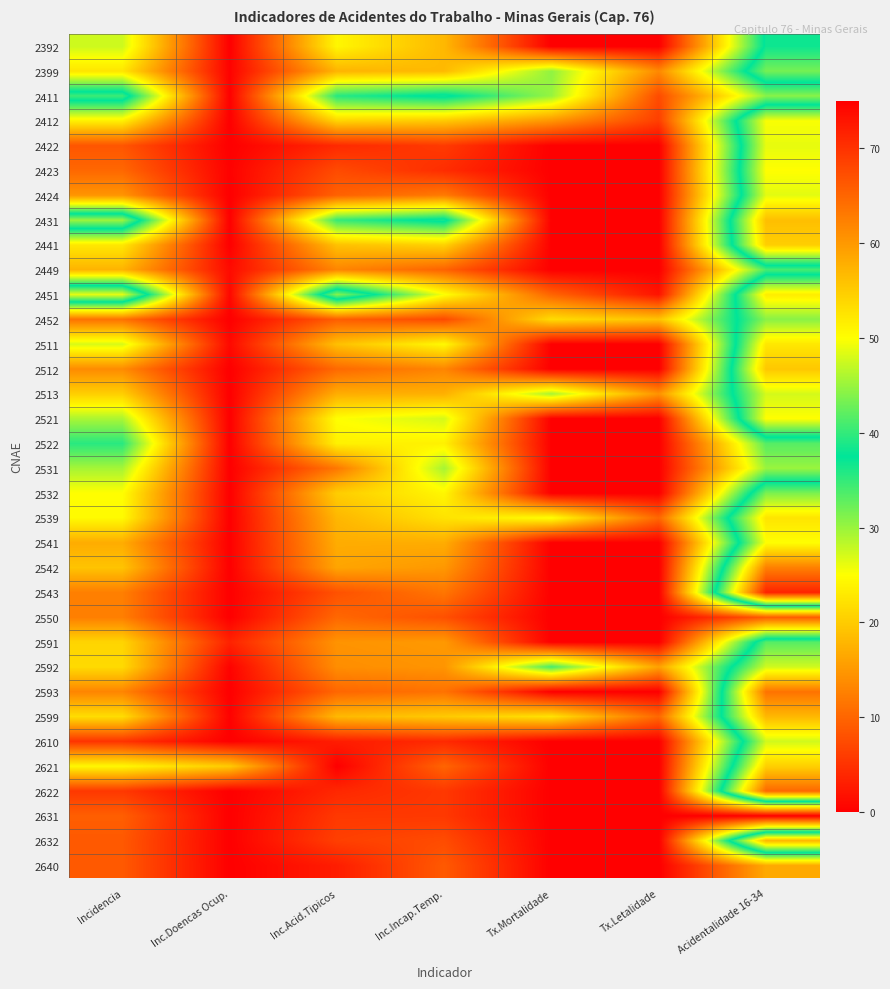

Reading left to right, extract all data points from this chart.

2392: Incidencia=27.5	Inc.Doencas Ocup.=0.0	Inc.Acid.Tipicos=24.2	Inc.Incap.Temp.=18.1	Tx.Mortalidade=0.0	Tx.Letalidade=0.0	Acidentalidade 16-34=38.2
2399: Incidencia=22.6	Inc.Doencas Ocup.=0.3	Inc.Acid.Tipicos=17.7	Inc.Incap.Temp.=18.3	Tx.Mortalidade=30.5	Tx.Letalidade=13.5	Acidentalidade 16-34=43.2
2411: Incidencia=40.5	Inc.Doencas Ocup.=0.1	Inc.Acid.Tipicos=35.7	Inc.Incap.Temp.=38.4	Tx.Mortalidade=30.1	Tx.Letalidade=7.4	Acidentalidade 16-34=30.8
2412: Incidencia=23.7	Inc.Doencas Ocup.=0.0	Inc.Acid.Tipicos=20.9	Inc.Incap.Temp.=19.7	Tx.Mortalidade=14.7	Tx.Letalidade=6.2	Acidentalidade 16-34=49.7
2422: Incidencia=8.4	Inc.Doencas Ocup.=0.0	Inc.Acid.Tipicos=4.1	Inc.Incap.Temp.=5.8	Tx.Mortalidade=0.0	Tx.Letalidade=0.0	Acidentalidade 16-34=48.8
2423: Incidencia=10.2	Inc.Doencas Ocup.=0.2	Inc.Acid.Tipicos=7.4	Inc.Incap.Temp.=4.5	Tx.Mortalidade=0.0	Tx.Letalidade=0.0	Acidentalidade 16-34=50.0
2424: Incidencia=14.6	Inc.Doencas Ocup.=0.0	Inc.Acid.Tipicos=9.6	Inc.Incap.Temp.=12.1	Tx.Mortalidade=0.0	Tx.Letalidade=0.0	Acidentalidade 16-34=48.6
2431: Incidencia=45.2	Inc.Doencas Ocup.=0.0	Inc.Acid.Tipicos=34.9	Inc.Incap.Temp.=38.6	Tx.Mortalidade=0.0	Tx.Letalidade=0.0	Acidentalidade 16-34=56.2
2441: Incidencia=22.8	Inc.Doencas Ocup.=0.0	Inc.Acid.Tipicos=19.0	Inc.Incap.Temp.=20.6	Tx.Mortalidade=0.0	Tx.Letalidade=0.0	Acidentalidade 16-34=54.8
2449: Incidencia=17.7	Inc.Doencas Ocup.=1.1	Inc.Acid.Tipicos=13.2	Inc.Incap.Temp.=9.8	Tx.Mortalidade=0.0	Tx.Letalidade=0.0	Acidentalidade 16-34=34.0
2451: Incidencia=48.7	Inc.Doencas Ocup.=0.8	Inc.Acid.Tipicos=44.1	Inc.Incap.Temp.=25.2	Tx.Mortalidade=10.0	Tx.Letalidade=2.0	Acidentalidade 16-34=51.7
2452: Incidencia=11.2	Inc.Doencas Ocup.=0.0	Inc.Acid.Tipicos=9.3	Inc.Incap.Temp.=7.3	Tx.Mortalidade=21.6	Tx.Letalidade=19.2	Acidentalidade 16-34=44.2
2511: Incidencia=27.0	Inc.Doencas Ocup.=1.0	Inc.Acid.Tipicos=18.9	Inc.Incap.Temp.=24.5	Tx.Mortalidade=0.0	Tx.Letalidade=0.0	Acidentalidade 16-34=52.2
2512: Incidencia=13.8	Inc.Doencas Ocup.=0.0	Inc.Acid.Tipicos=10.4	Inc.Incap.Temp.=13.1	Tx.Mortalidade=0.0	Tx.Letalidade=0.0	Acidentalidade 16-34=55.4
2513: Incidencia=20.3	Inc.Doencas Ocup.=0.0	Inc.Acid.Tipicos=17.1	Inc.Incap.Temp.=17.4	Tx.Mortalidade=29.4	Tx.Letalidade=14.5	Acidentalidade 16-34=47.8
2521: Incidencia=29.2	Inc.Doencas Ocup.=0.0	Inc.Acid.Tipicos=25.0	Inc.Incap.Temp.=27.1	Tx.Mortalidade=0.0	Tx.Letalidade=0.0	Acidentalidade 16-34=50.0
2522: Incidencia=35.5	Inc.Doencas Ocup.=0.0	Inc.Acid.Tipicos=23.7	Inc.Incap.Temp.=23.7	Tx.Mortalidade=0.0	Tx.Letalidade=0.0	Acidentalidade 16-34=33.3
2531: Incidencia=29.4	Inc.Doencas Ocup.=0.0	Inc.Acid.Tipicos=11.8	Inc.Incap.Temp.=29.4	Tx.Mortalidade=0.0	Tx.Letalidade=0.0	Acidentalidade 16-34=30.0
2532: Incidencia=25.0	Inc.Doencas Ocup.=0.0	Inc.Acid.Tipicos=20.2	Inc.Incap.Temp.=24.2	Tx.Mortalidade=0.0	Tx.Letalidade=0.0	Acidentalidade 16-34=43.5
2539: Incidencia=24.6	Inc.Doencas Ocup.=0.0	Inc.Acid.Tipicos=18.0	Inc.Incap.Temp.=22.2	Tx.Mortalidade=25.1	Tx.Letalidade=10.2	Acidentalidade 16-34=52.5
2541: Incidencia=17.0	Inc.Doencas Ocup.=0.0	Inc.Acid.Tipicos=17.0	Inc.Incap.Temp.=17.0	Tx.Mortalidade=0.0	Tx.Letalidade=0.0	Acidentalidade 16-34=50.0
2542: Incidencia=19.2	Inc.Doencas Ocup.=0.0	Inc.Acid.Tipicos=16.2	Inc.Incap.Temp.=15.0	Tx.Mortalidade=0.0	Tx.Letalidade=0.0	Acidentalidade 16-34=62.3
2543: Incidencia=12.5	Inc.Doencas Ocup.=0.0	Inc.Acid.Tipicos=8.1	Inc.Incap.Temp.=11.7	Tx.Mortalidade=0.0	Tx.Letalidade=0.0	Acidentalidade 16-34=71.4
2550: Incidencia=12.5	Inc.Doencas Ocup.=0.0	Inc.Acid.Tipicos=10.2	Inc.Incap.Temp.=7.9	Tx.Mortalidade=0.0	Tx.Letalidade=0.0	Acidentalidade 16-34=9.1
2591: Incidencia=20.9	Inc.Doencas Ocup.=3.5	Inc.Acid.Tipicos=14.5	Inc.Incap.Temp.=15.1	Tx.Mortalidade=0.0	Tx.Letalidade=0.0	Acidentalidade 16-34=41.7
2592: Incidencia=21.5	Inc.Doencas Ocup.=0.3	Inc.Acid.Tipicos=14.0	Inc.Incap.Temp.=14.7	Tx.Mortalidade=34.1	Tx.Letalidade=15.9	Acidentalidade 16-34=47.6
2593: Incidencia=13.1	Inc.Doencas Ocup.=0.0	Inc.Acid.Tipicos=10.1	Inc.Incap.Temp.=11.3	Tx.Mortalidade=0.0	Tx.Letalidade=0.0	Acidentalidade 16-34=63.6
2599: Incidencia=21.7	Inc.Doencas Ocup.=0.2	Inc.Acid.Tipicos=18.2	Inc.Incap.Temp.=19.8	Tx.Mortalidade=22.3	Tx.Letalidade=10.3	Acidentalidade 16-34=56.9
2610: Incidencia=5.1	Inc.Doencas Ocup.=0.0	Inc.Acid.Tipicos=2.9	Inc.Incap.Temp.=4.1	Tx.Mortalidade=0.0	Tx.Letalidade=0.0	Acidentalidade 16-34=47.6
2621: Incidencia=24.4	Inc.Doencas Ocup.=19.9	Inc.Acid.Tipicos=0.0	Inc.Incap.Temp.=10.0	Tx.Mortalidade=0.0	Tx.Letalidade=0.0	Acidentalidade 16-34=54.5
2622: Incidencia=5.6	Inc.Doencas Ocup.=0.0	Inc.Acid.Tipicos=4.0	Inc.Incap.Temp.=5.6	Tx.Mortalidade=0.0	Tx.Letalidade=0.0	Acidentalidade 16-34=64.7
2631: Incidencia=9.3	Inc.Doencas Ocup.=0.0	Inc.Acid.Tipicos=5.6	Inc.Incap.Temp.=5.6	Tx.Mortalidade=0.0	Tx.Letalidade=0.0	Acidentalidade 16-34=0.0
2632: Incidencia=8.8	Inc.Doencas Ocup.=0.0	Inc.Acid.Tipicos=6.3	Inc.Incap.Temp.=7.5	Tx.Mortalidade=0.0	Tx.Letalidade=0.0	Acidentalidade 16-34=57.1
2640: Incidencia=8.9	Inc.Doencas Ocup.=0.0	Inc.Acid.Tipicos=3.0	Inc.Incap.Temp.=8.9	Tx.Mortalidade=0.0	Tx.Letalidade=0.0	Acidentalidade 16-34=16.7